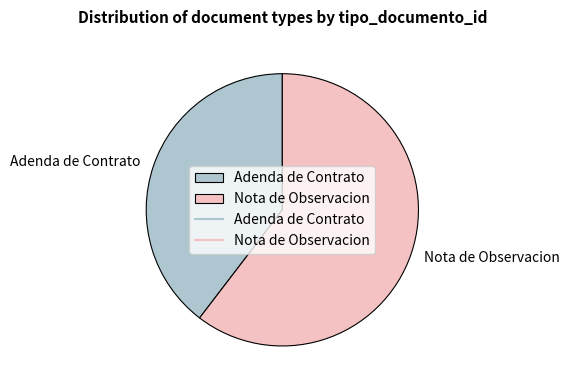

Do Nota de Observacion and Adenda de Contrato together represent more than half of the pie?

Yes